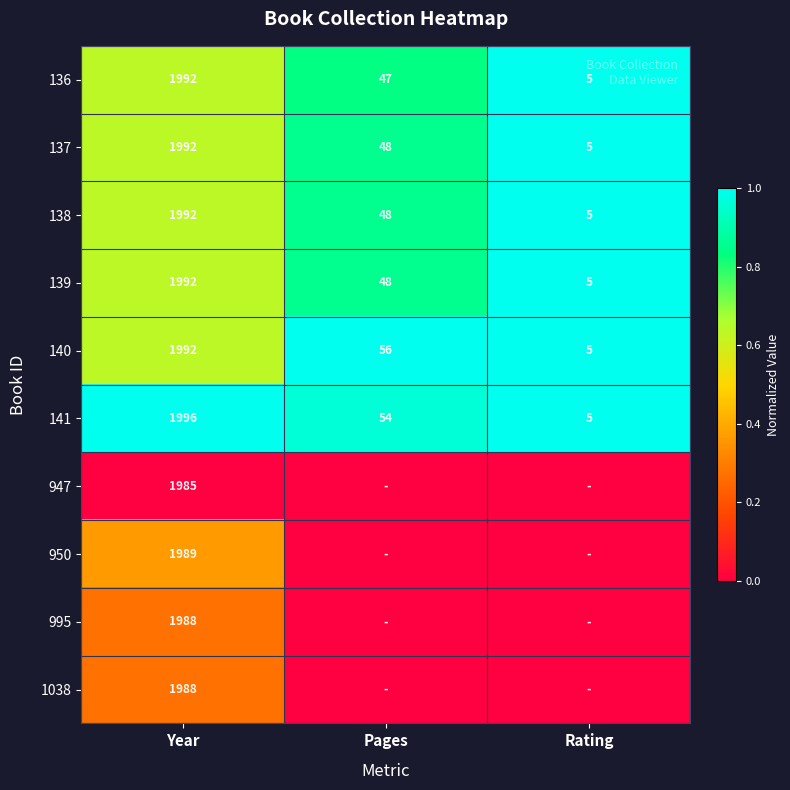

What is the spread (max minus min) of values at Year?

11